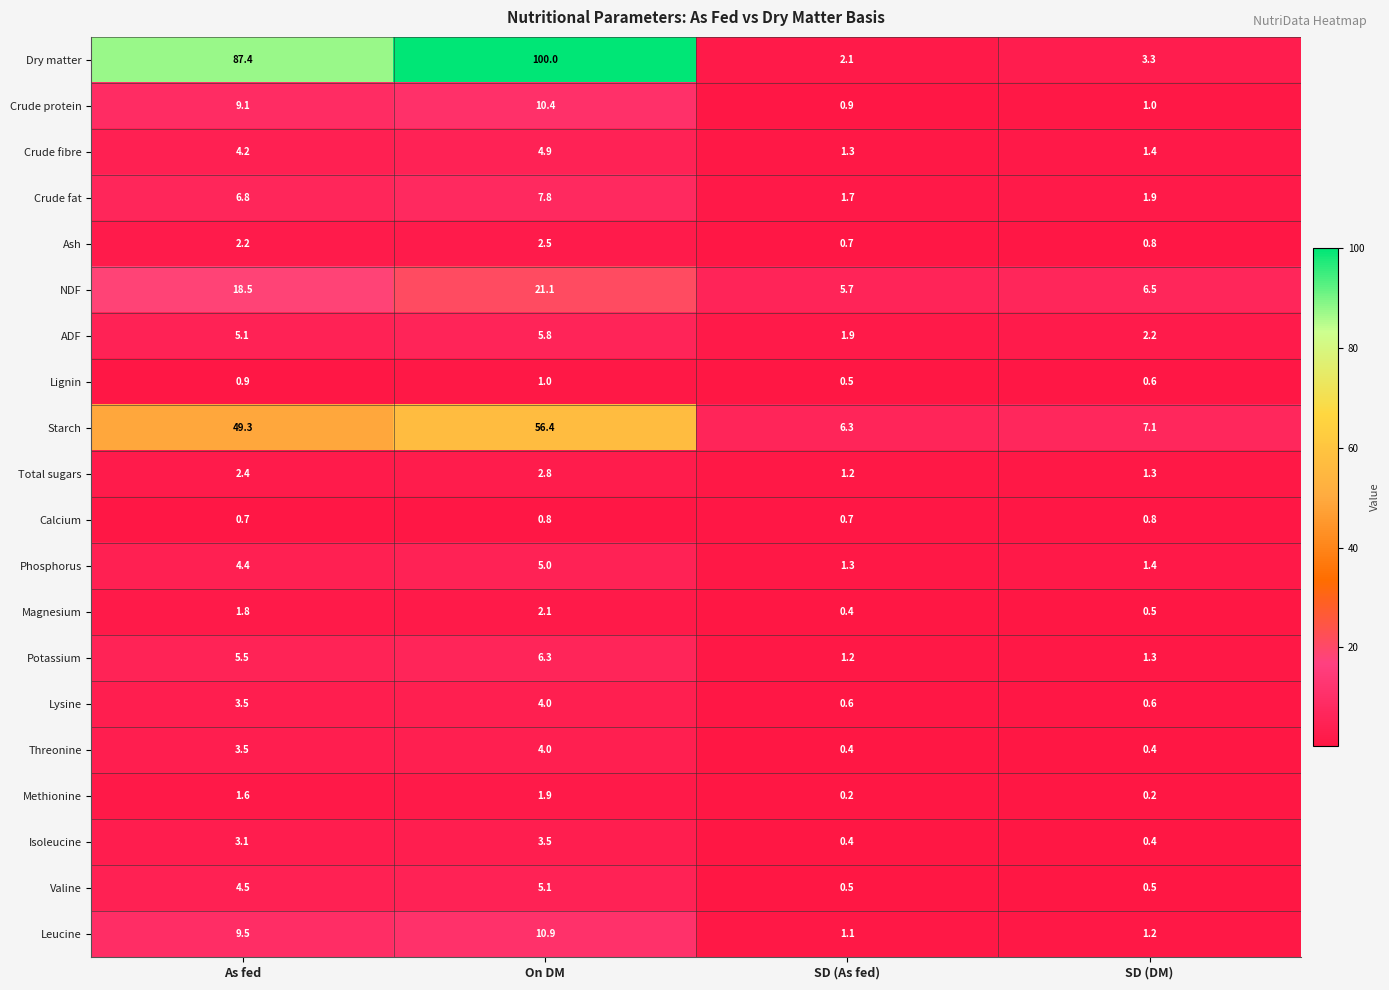

What is the sum of all Starch values?

119.1